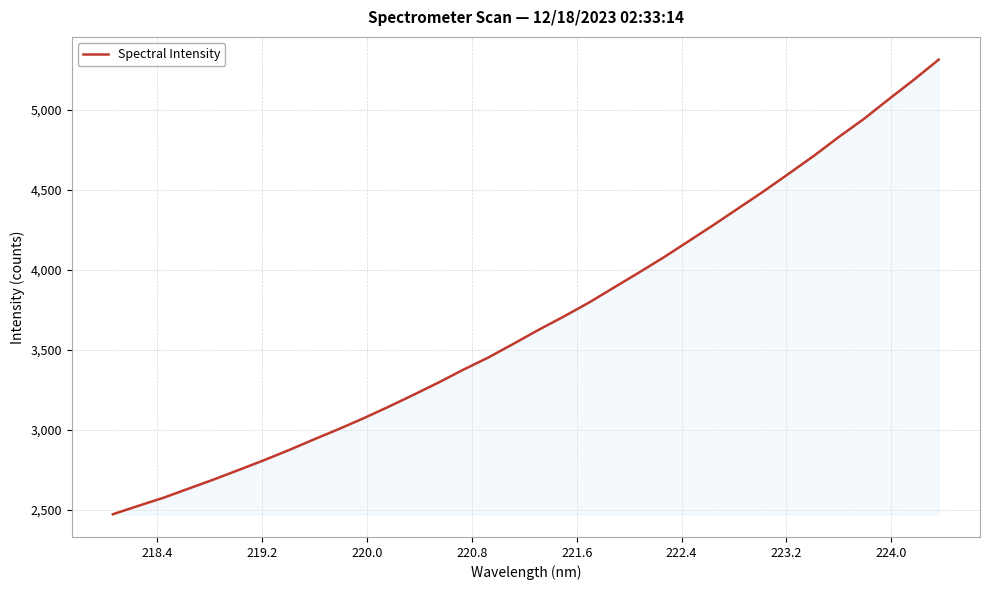

What is the smallest value displayed?

2470.5